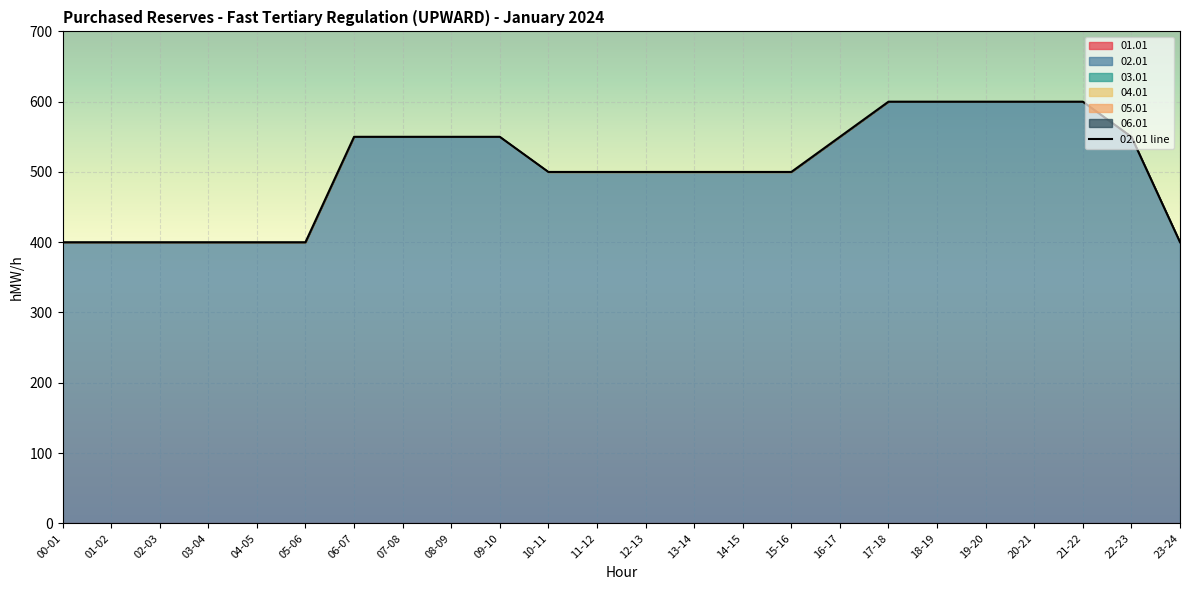

True or false: 01.01 and 06.01 intersect in this chart.

False